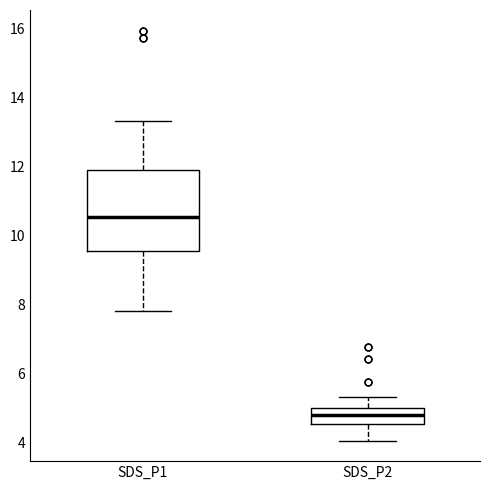

Which box has the highest median line?

SDS_P1